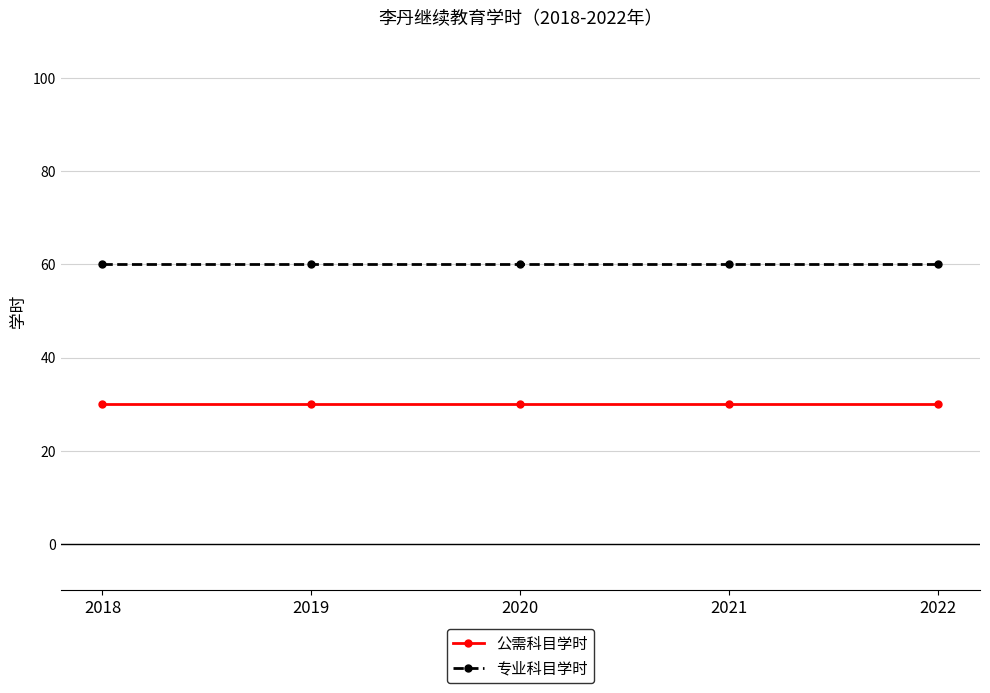

Reading left to right, what are all the values shown in this chart?

公需科目学时: 2018=30	2019=30	2020=30	2021=30	2022=30
专业科目学时: 2018=60	2019=60	2020=60	2021=60	2022=60